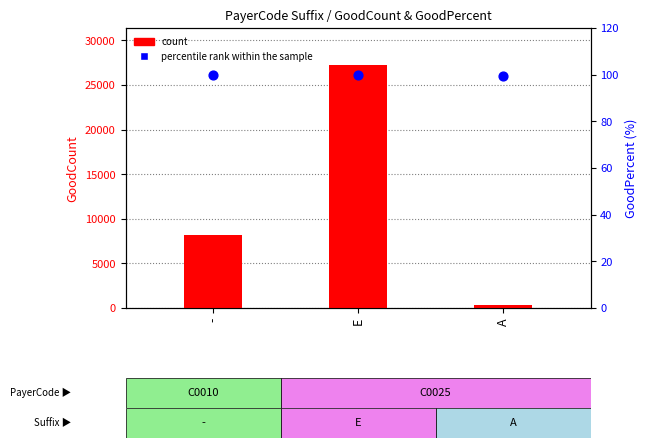

Is the value of count at A greater than the value of percentile rank within the sample at -?

Yes